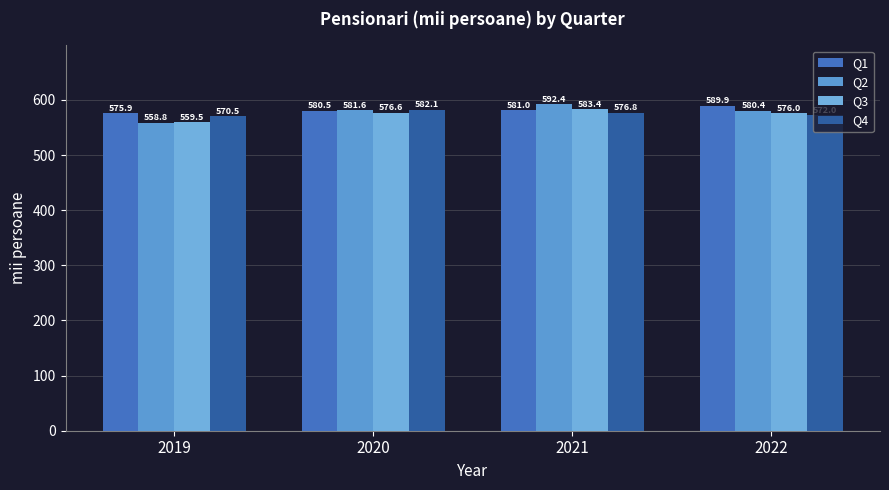

What is the difference between the highest and lowest values at 2019?

17.2